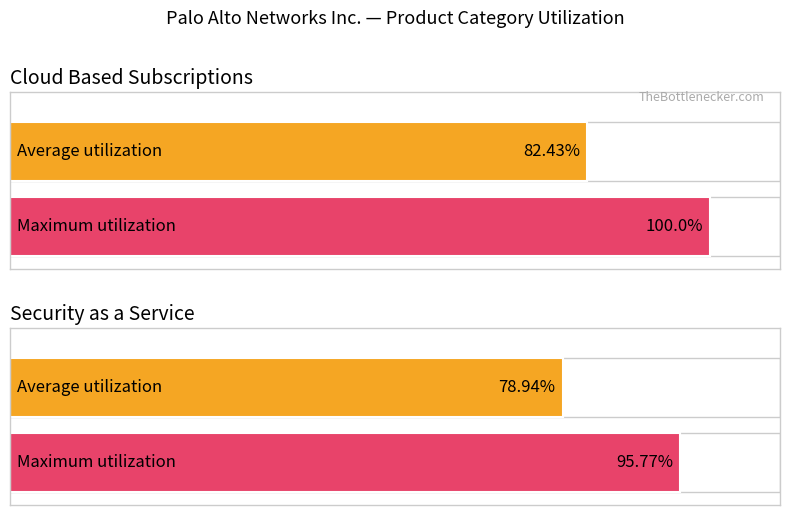

What is the difference between the Average utilization values at Cloud Based Subscriptions and Security as a Service?

3.5